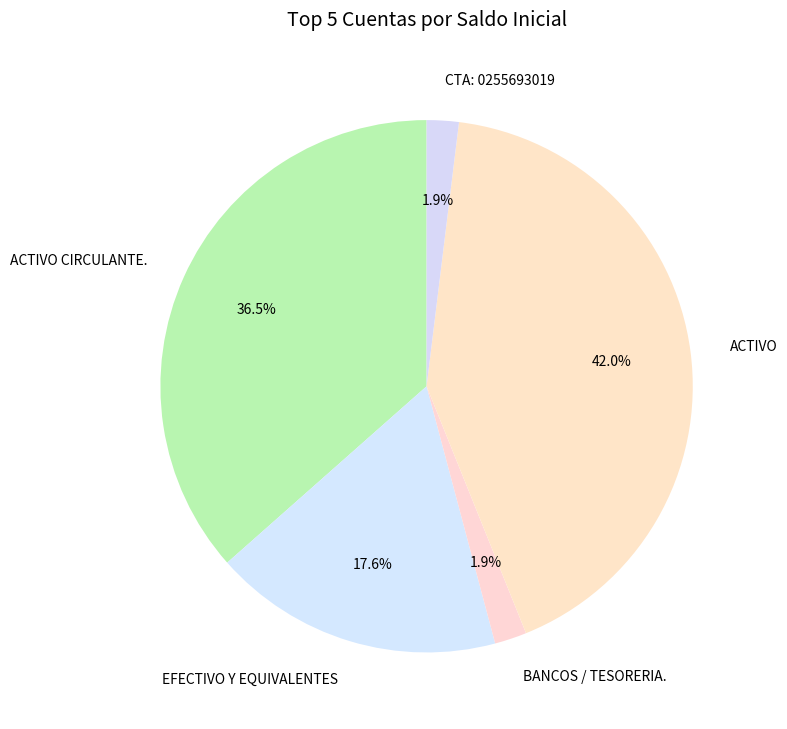

Which has a higher value, EFECTIVO Y EQUIVALENTES or BANCOS / TESORERIA.?

EFECTIVO Y EQUIVALENTES